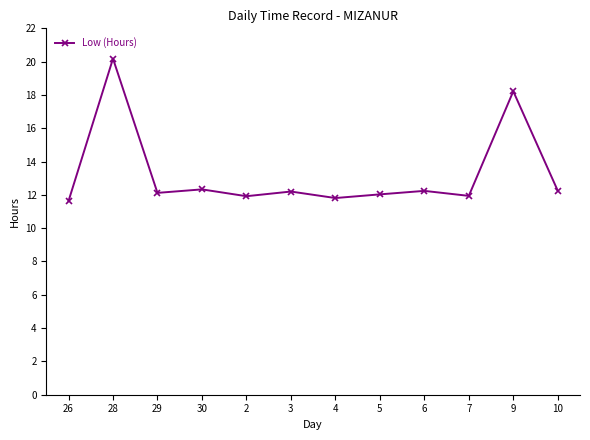

Which has a higher value, 28 or 29?

28